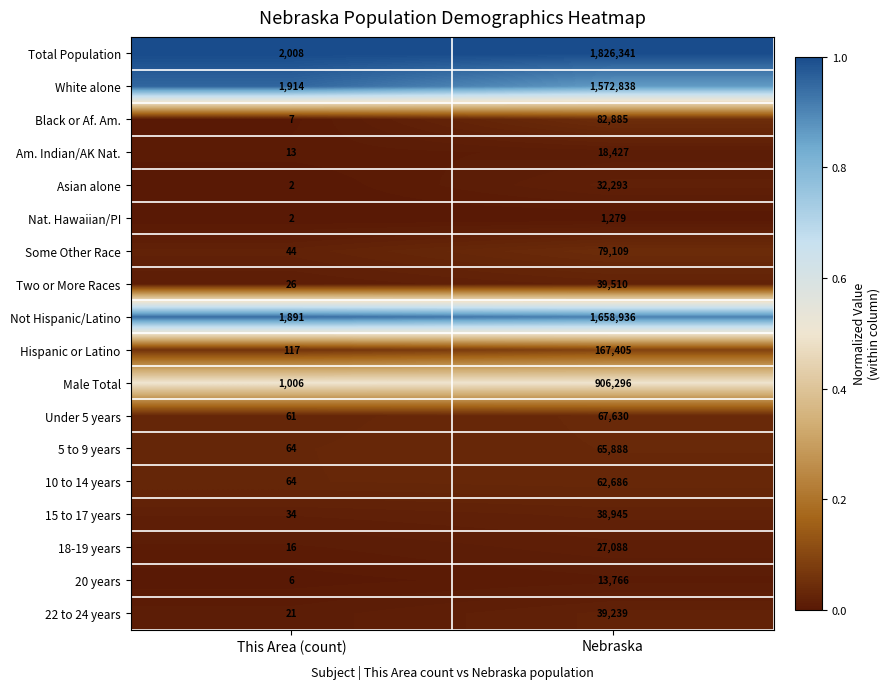

At which category does the chart reach its peak across all series?

Nebraska